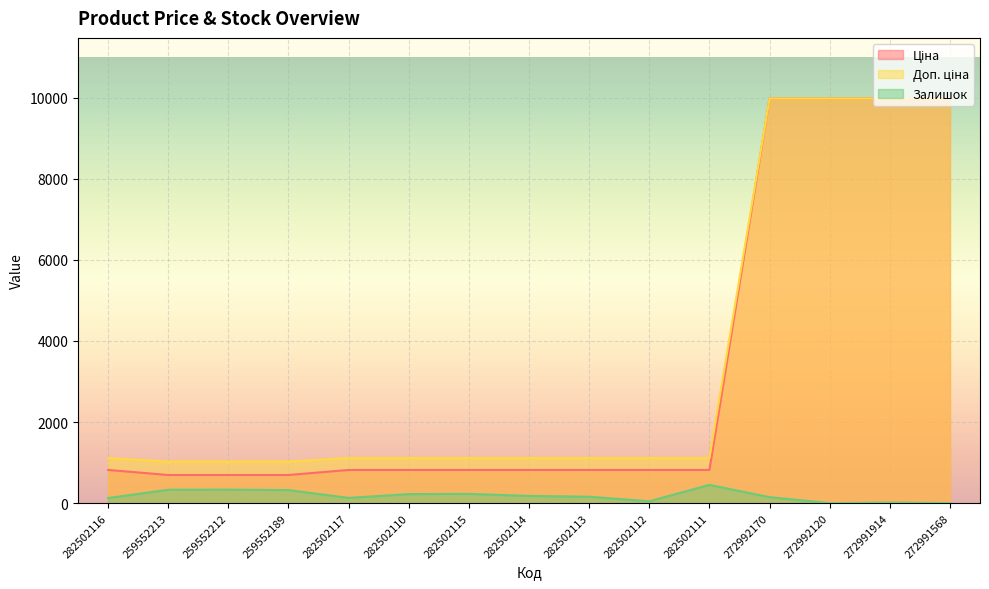

What is the spread (max minus min) of values at 282502113?

951.2